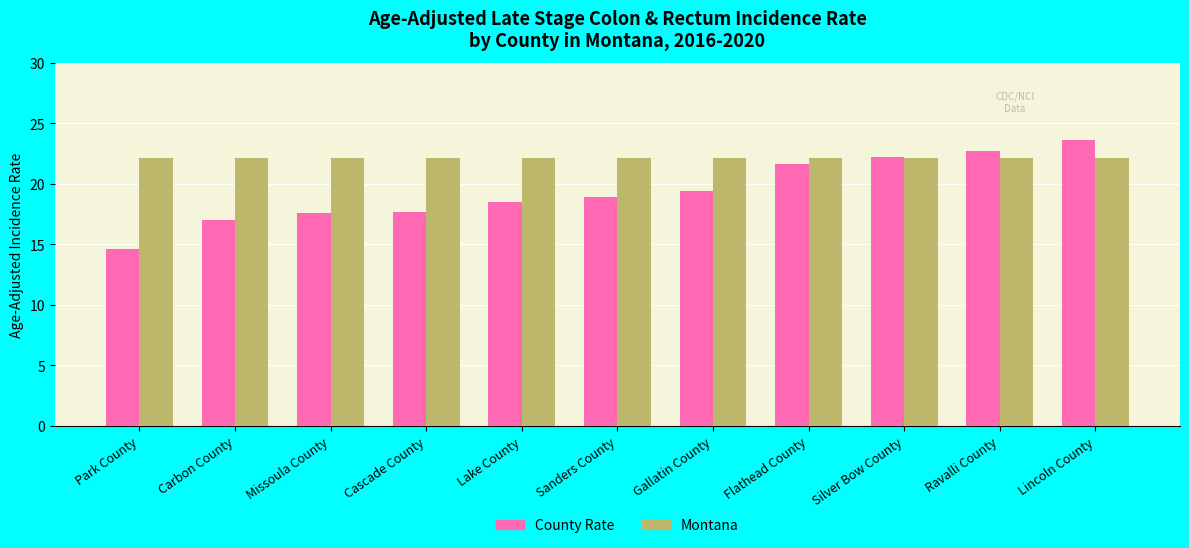

Is the value of Montana at Silver Bow County greater than the value of County Rate at Gallatin County?

Yes